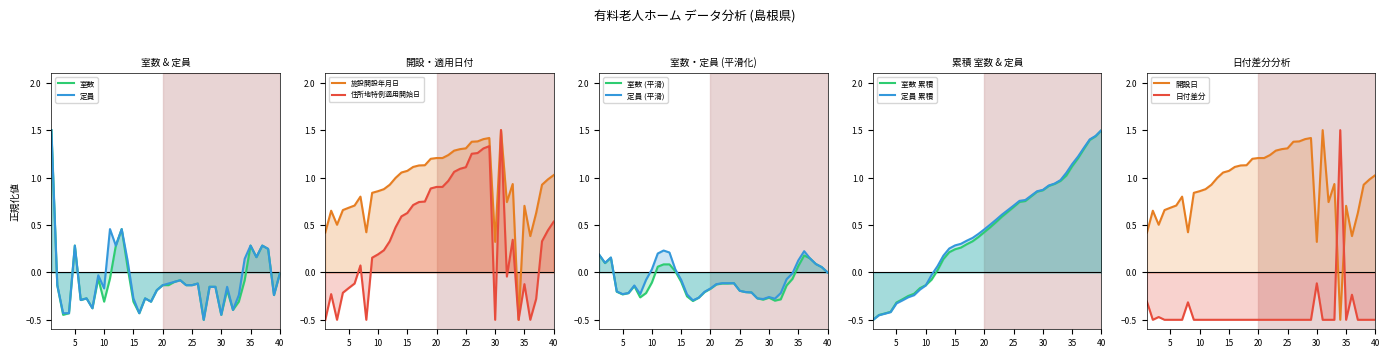

True or false: 住所地特例適用開始日 has more than 2 interior local peaks.

True